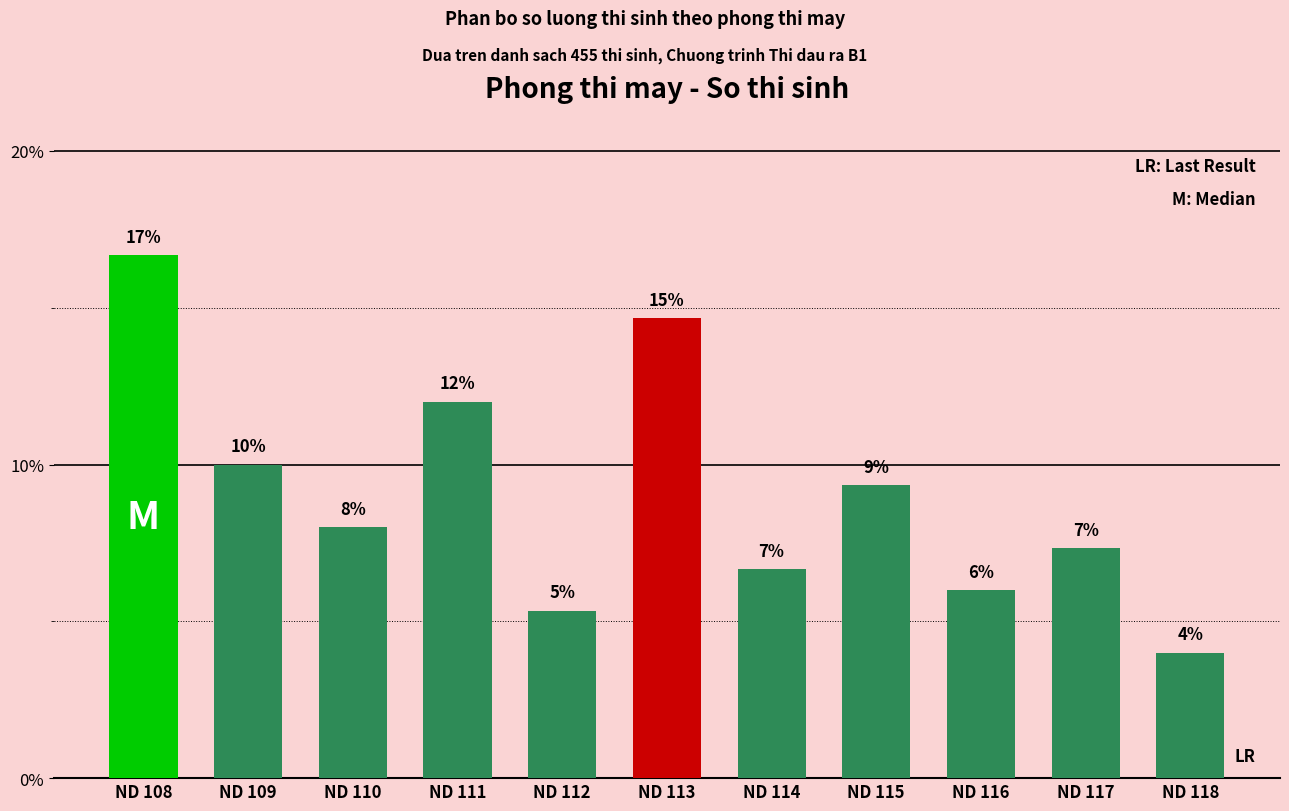

Reading left to right, transcribe all the data shown in this chart.

ND 108=16.7	ND 109=10.0	ND 110=8.0	ND 111=12.0	ND 112=5.3	ND 113=14.7	ND 114=6.7	ND 115=9.3	ND 116=6.0	ND 117=7.3	ND 118=4.0